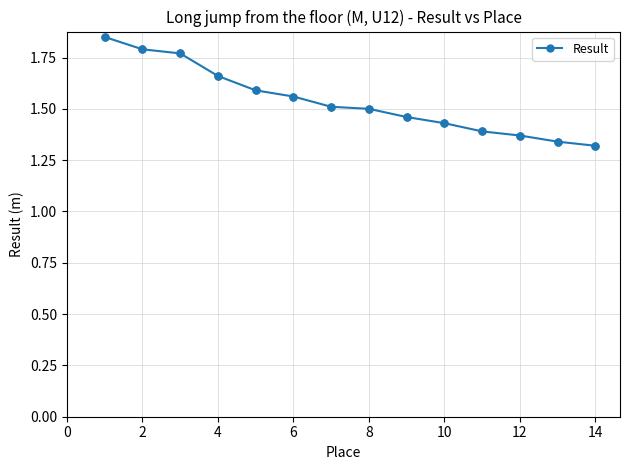

What is the sum of all values?

21.5